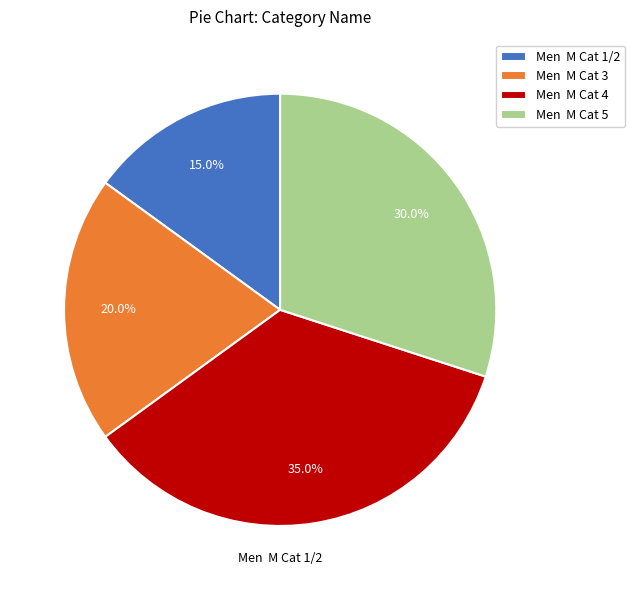

What is the ratio of the value at Men M Cat 4 to the value at Men M Cat 5?

1.2